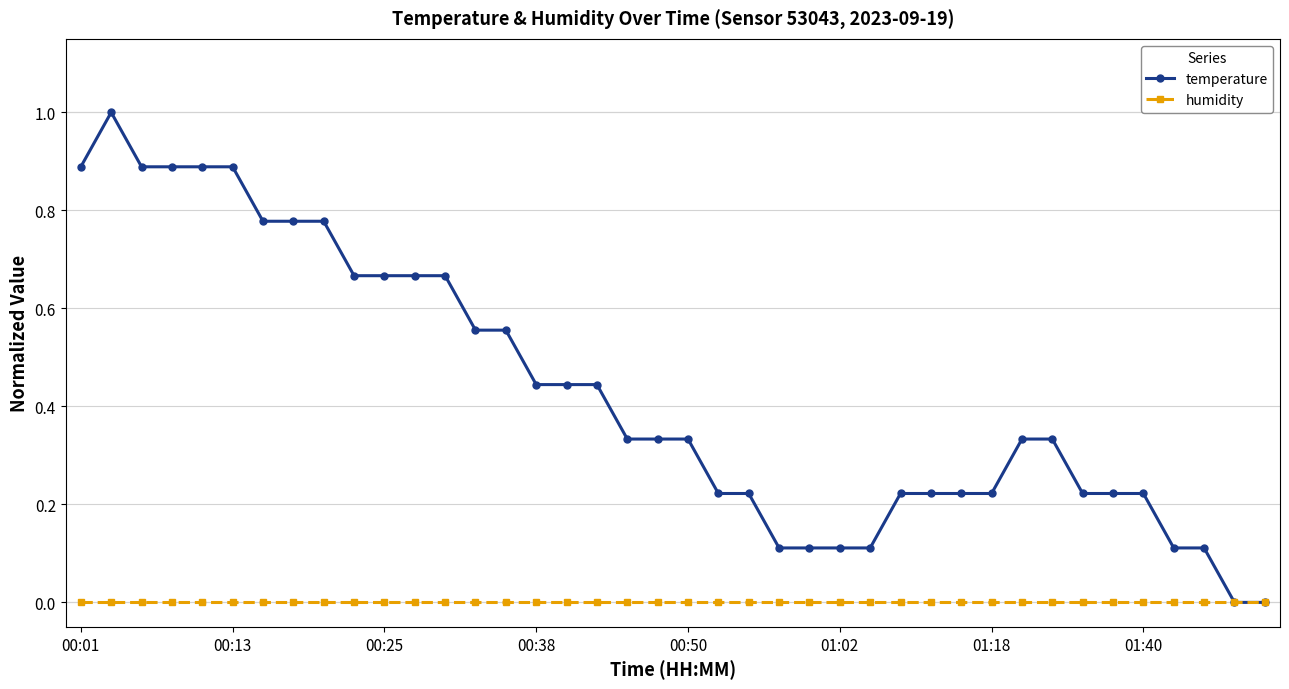

Which series has the widest spread of values?

temperature